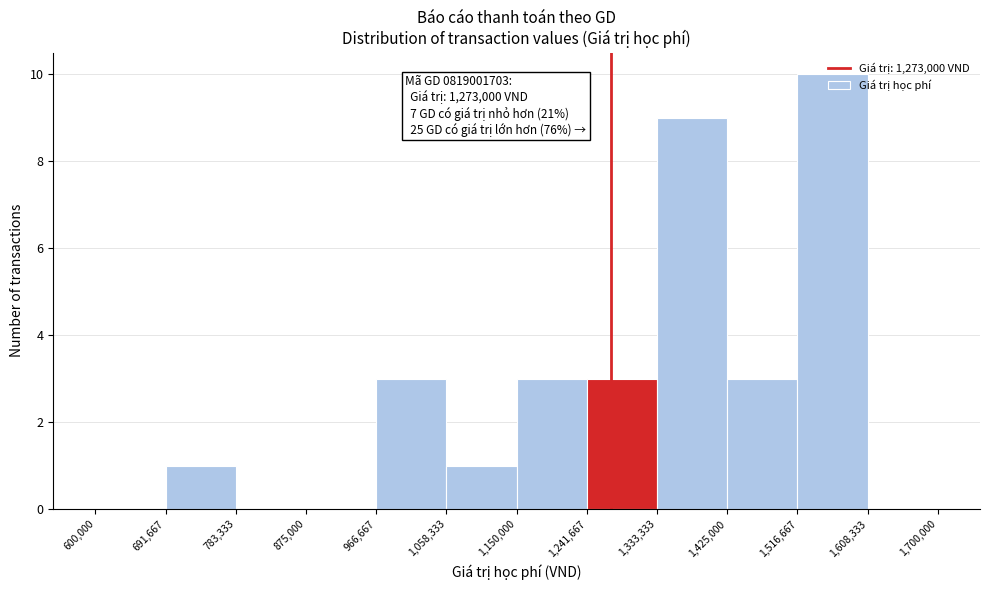

Over which range of the x-axis is the bar tallest?

1,516,667 to 1,608,333